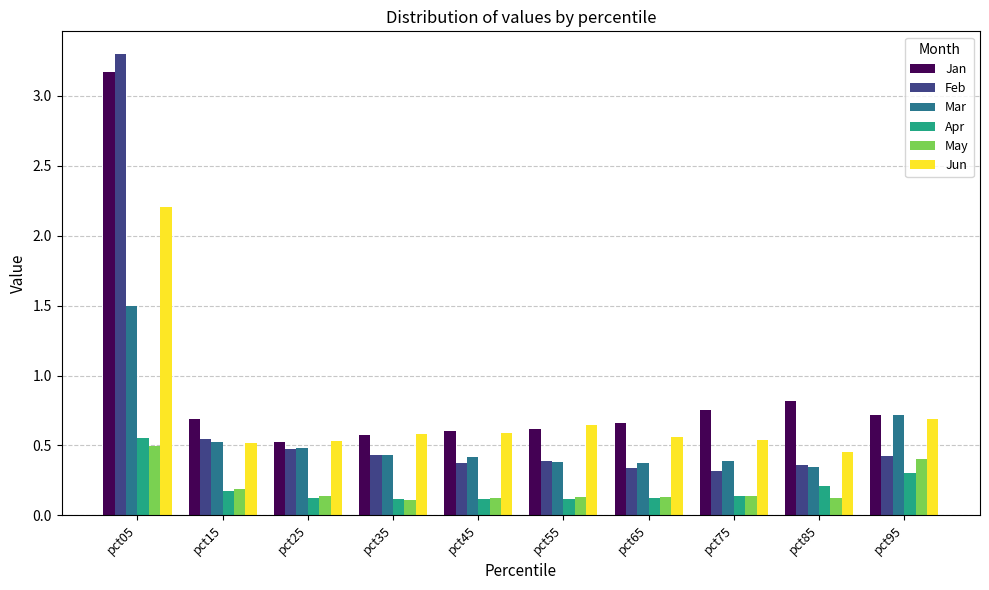

At which category does the chart reach its peak across all series?

pct05